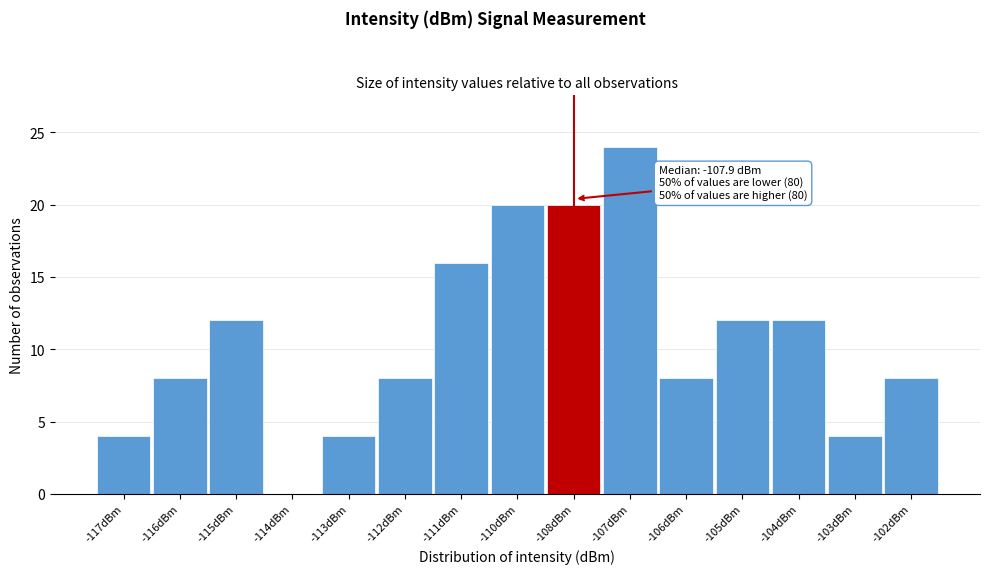

Reading left to right, extract all data points from this chart.

-117dBm=4	-116dBm=8	-115dBm=12	-114dBm=0	-113dBm=4	-112dBm=8	-111dBm=16	-110dBm=20	-108dBm=20	-107dBm=24	-106dBm=8	-105dBm=12	-104dBm=12	-103dBm=4	-102dBm=8